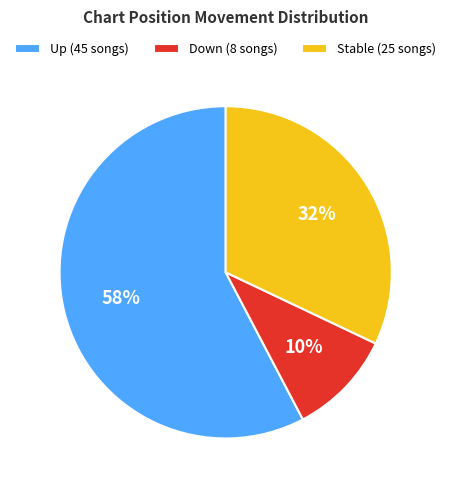

Which slice represents more than half of the pie?

Up (45 songs)